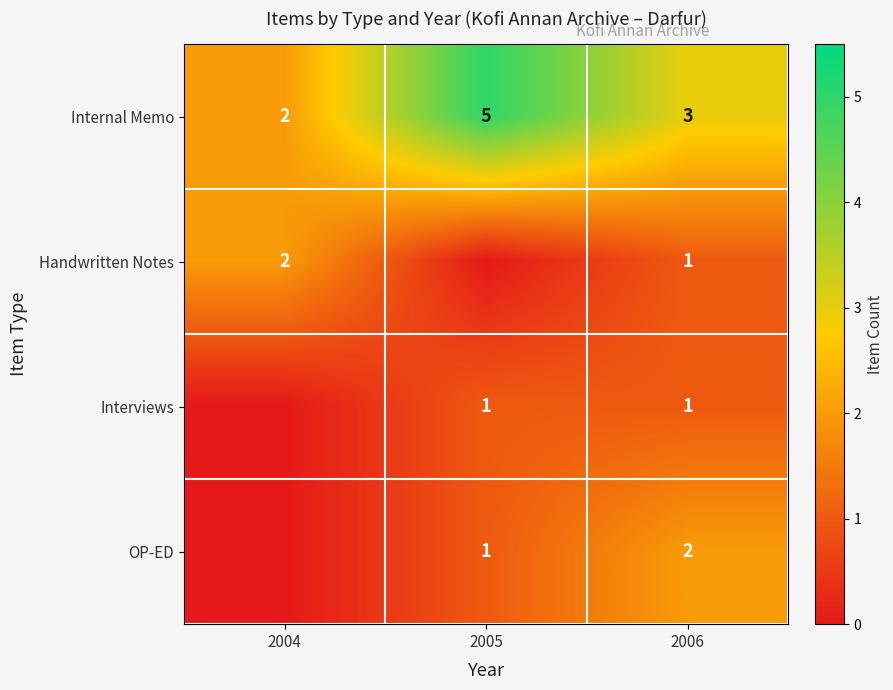

What is the difference between the row_2 values at 2004 and 2006?

1